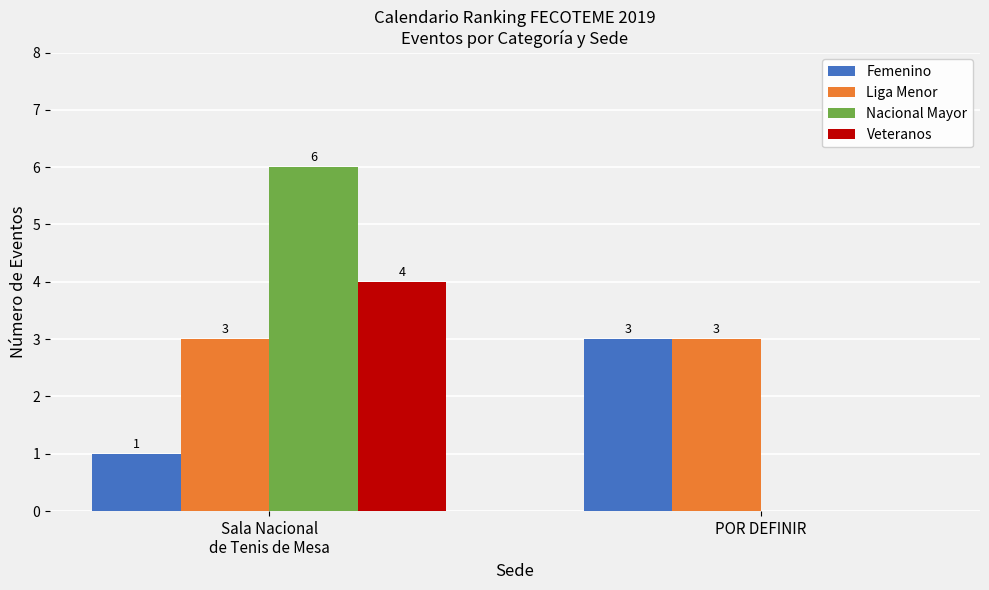

What is the maximum value shown in the chart?

6